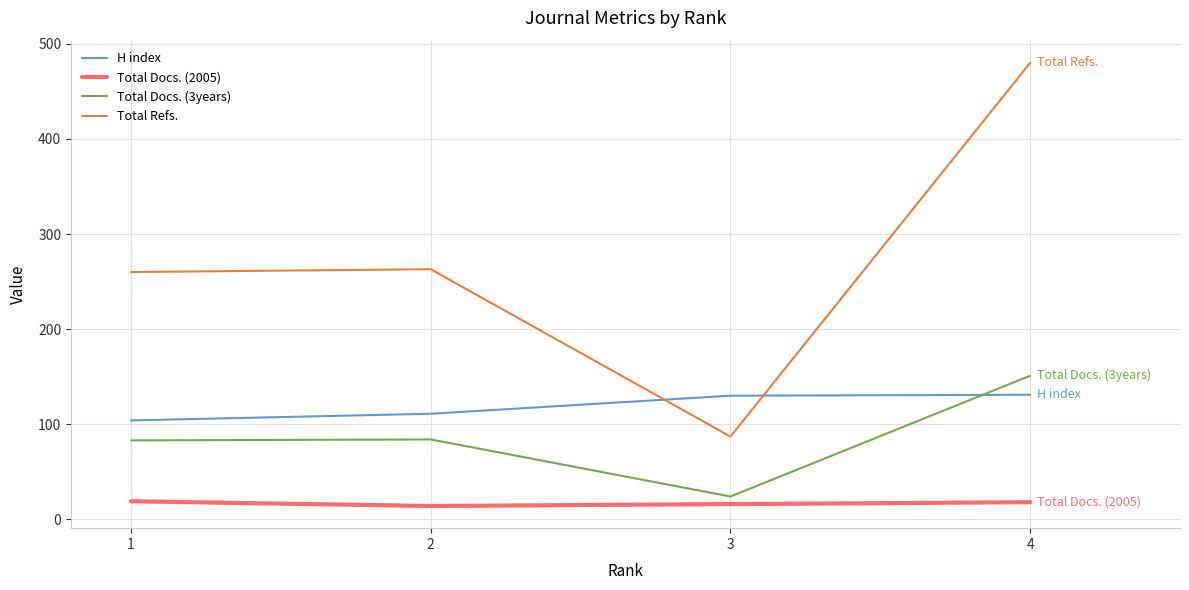

List the series in order of their peak value, lowest first.

Total Docs. (2005), H index, Total Docs. (3years), Total Refs.